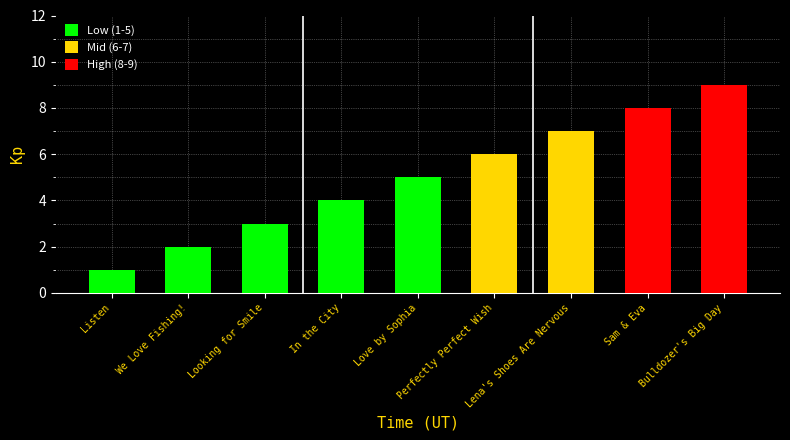

Which has a higher value, Bulldozer's Big Day or Listen?

Bulldozer's Big Day